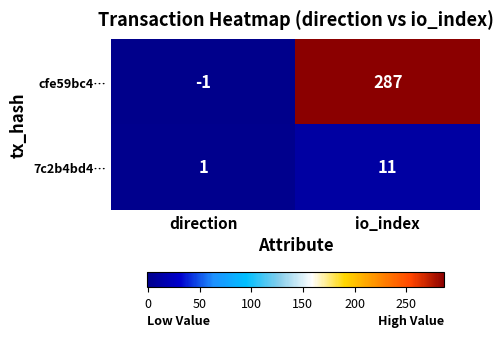

At io_index, list the series in order from smallest to largest.

7c2b4bd4…, cfe59bc4…